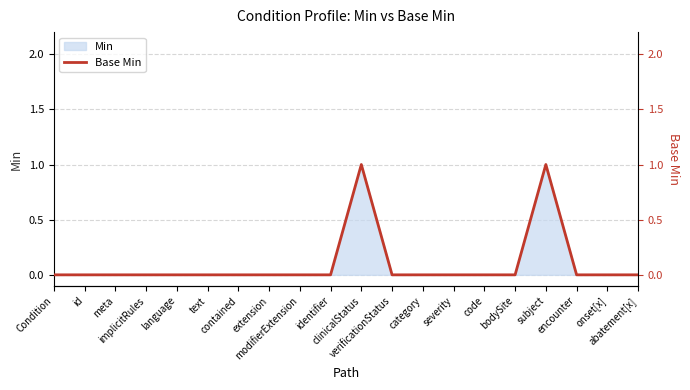

How many values are above zero?

2